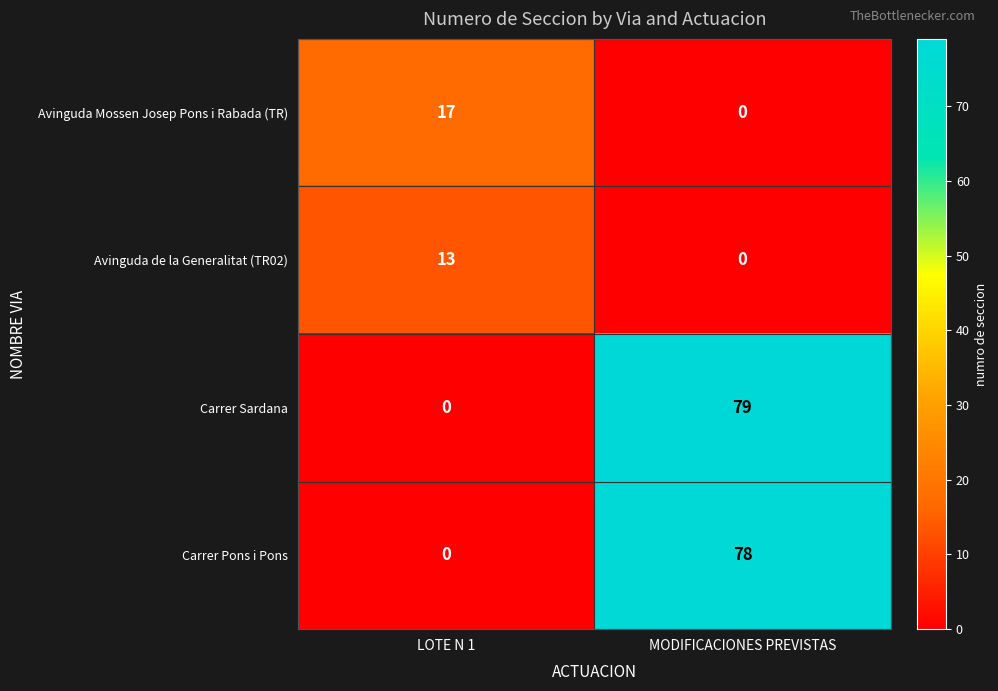

Which label corresponds to the largest value in the chart?

MODIFICACIONES PREVISTAS